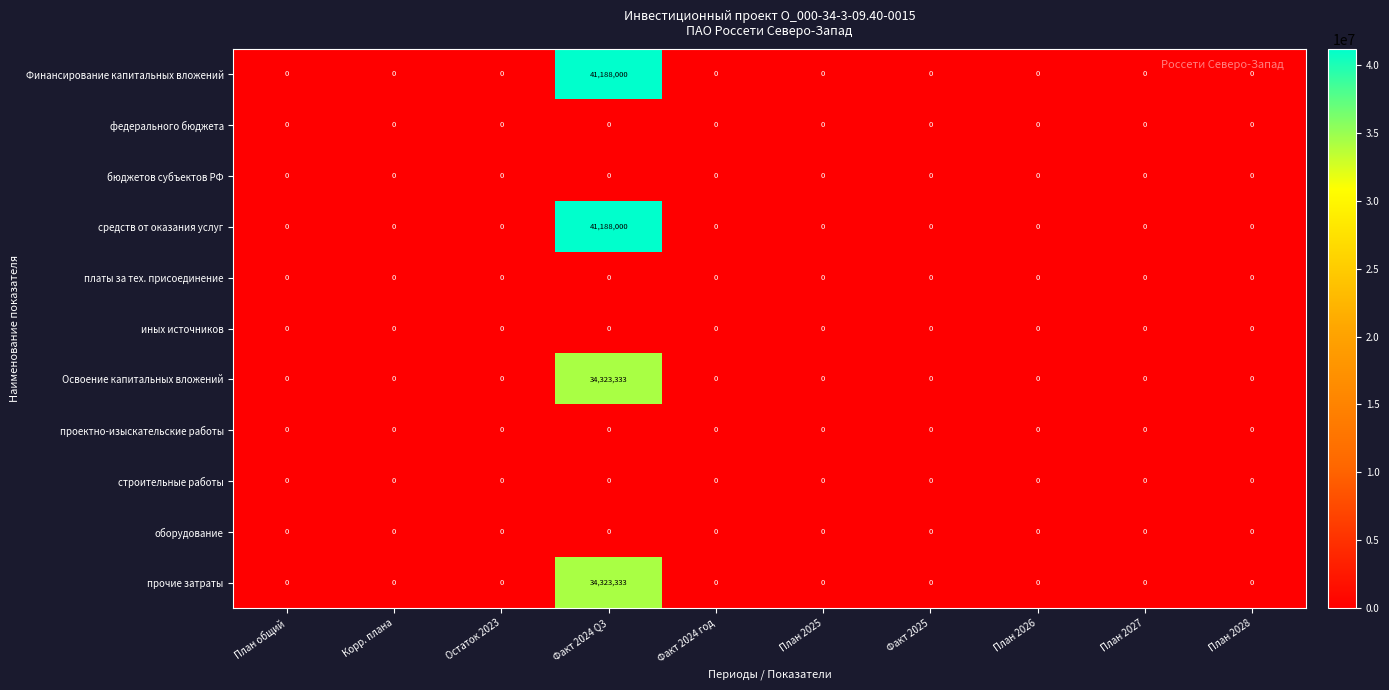

What is the total value across all series at Факт 2024 Q3?

151022666